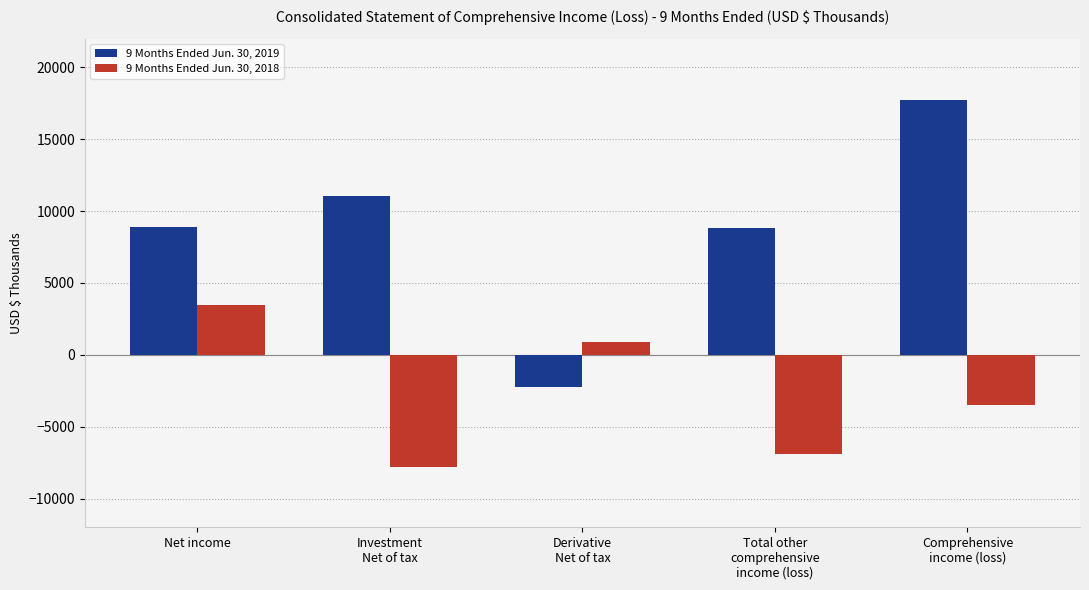

List the series in order of their peak value, highest first.

9 Months Ended Jun. 30, 2019, 9 Months Ended Jun. 30, 2018